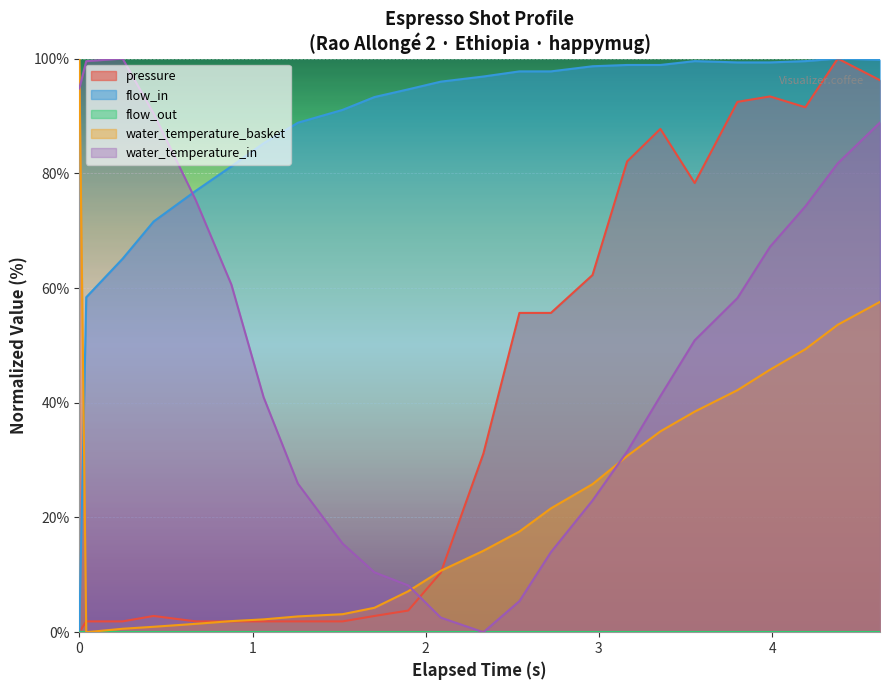

How many intersections are there between water_temperature_in and flow_in?

1